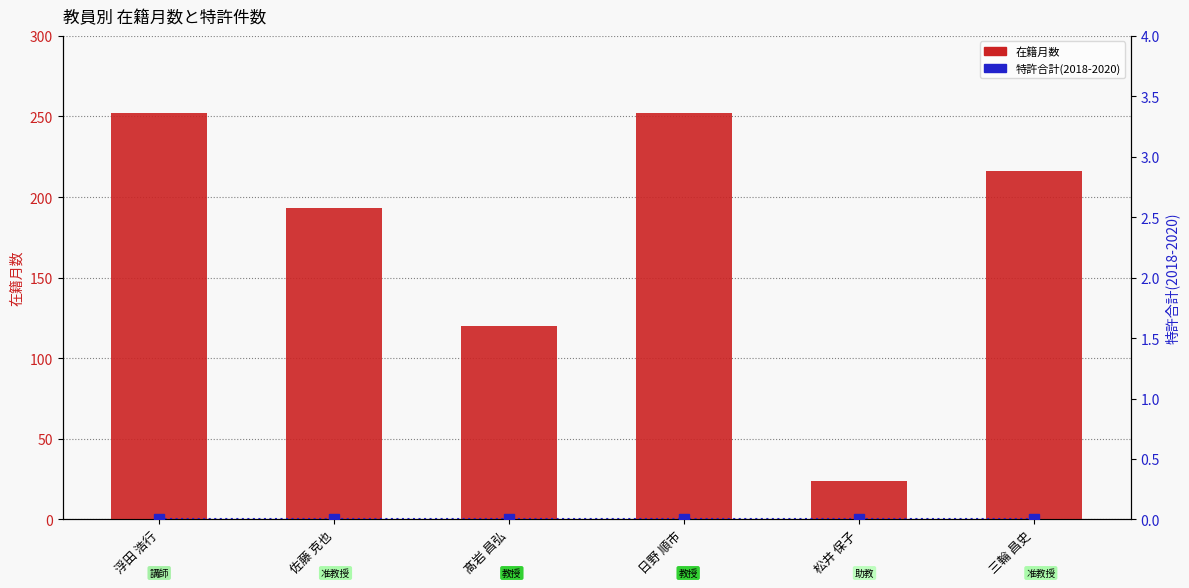

Are the bars horizontal?

No